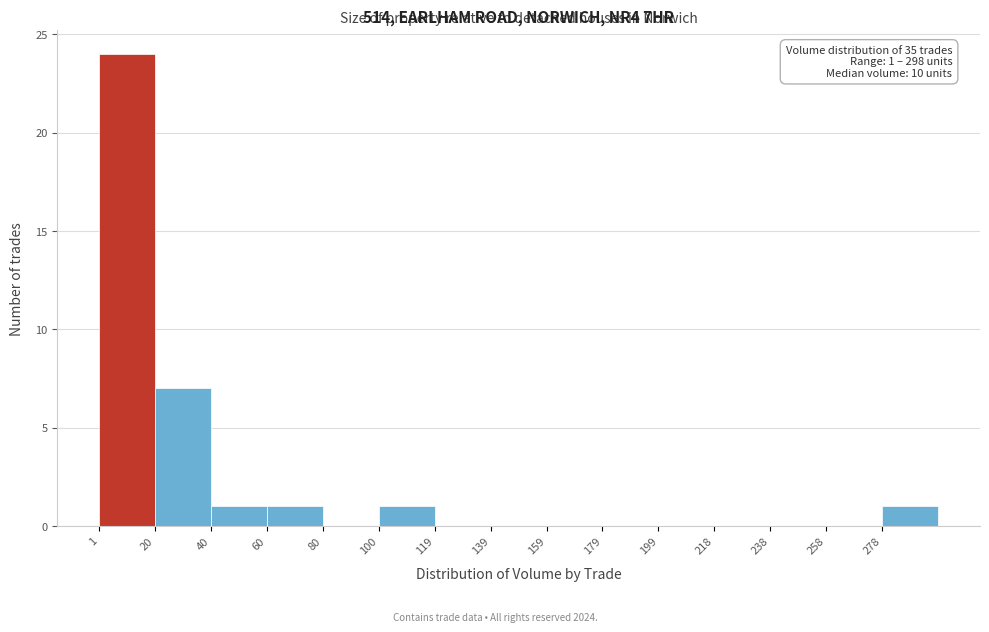

Which range on the x-axis has the tallest bar?

1.0 to 20.8